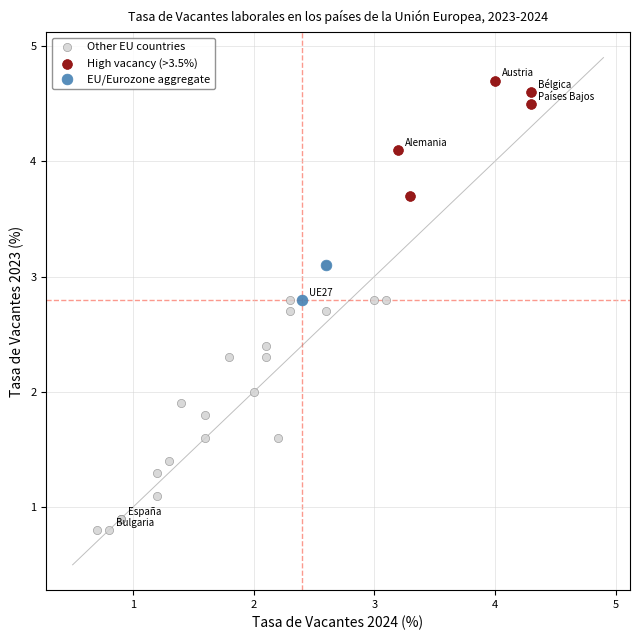

What are all the series names shown in the legend?

Other EU countries, High vacancy (>3.5%), EU/Eurozone aggregate